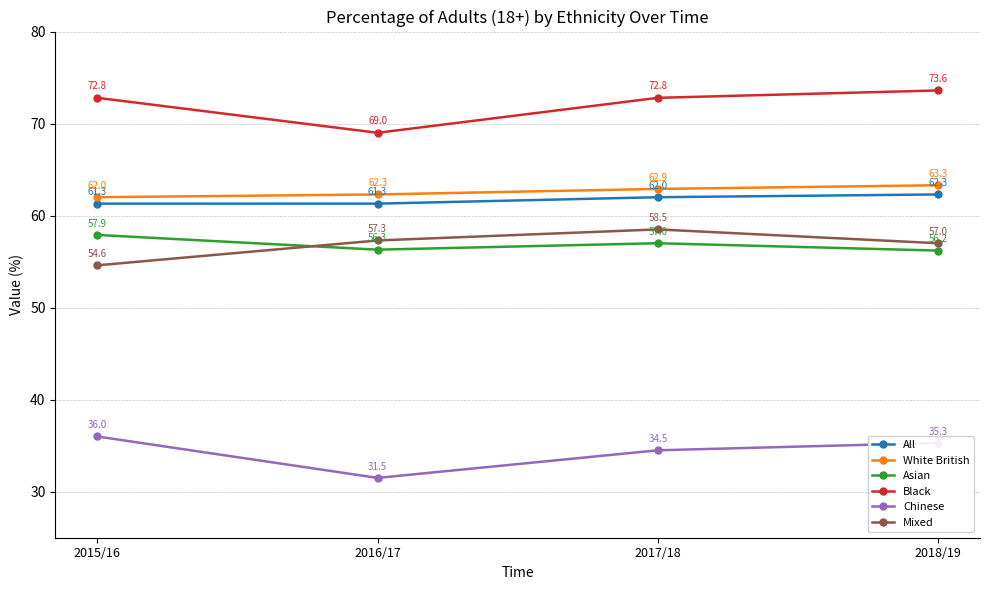

List the series in order of their peak value, lowest first.

Chinese, Asian, Mixed, All, White British, Black